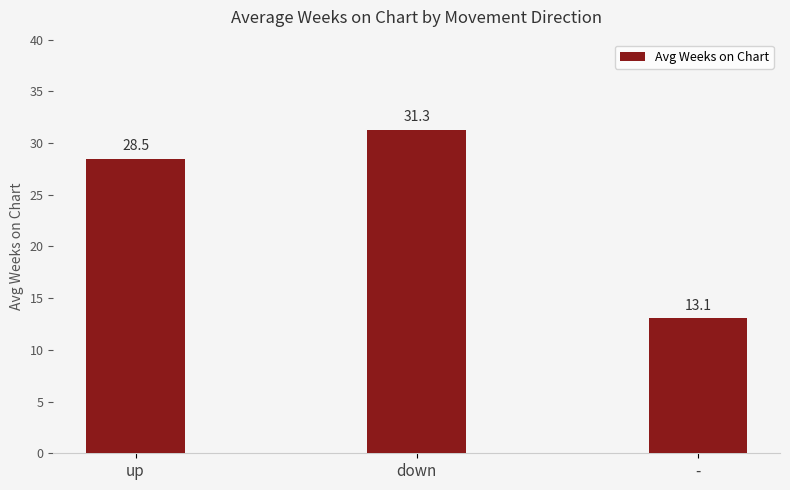

Reading left to right, list all the values displayed in this chart.

up=28.5	down=31.3	-=13.1